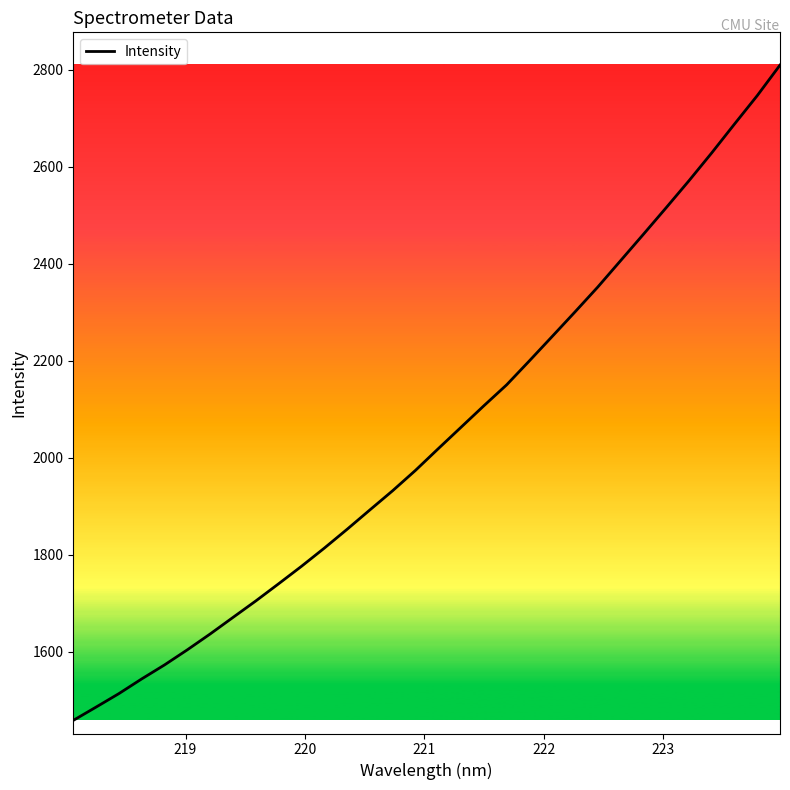

What is the maximum value shown in the chart?

2809.9